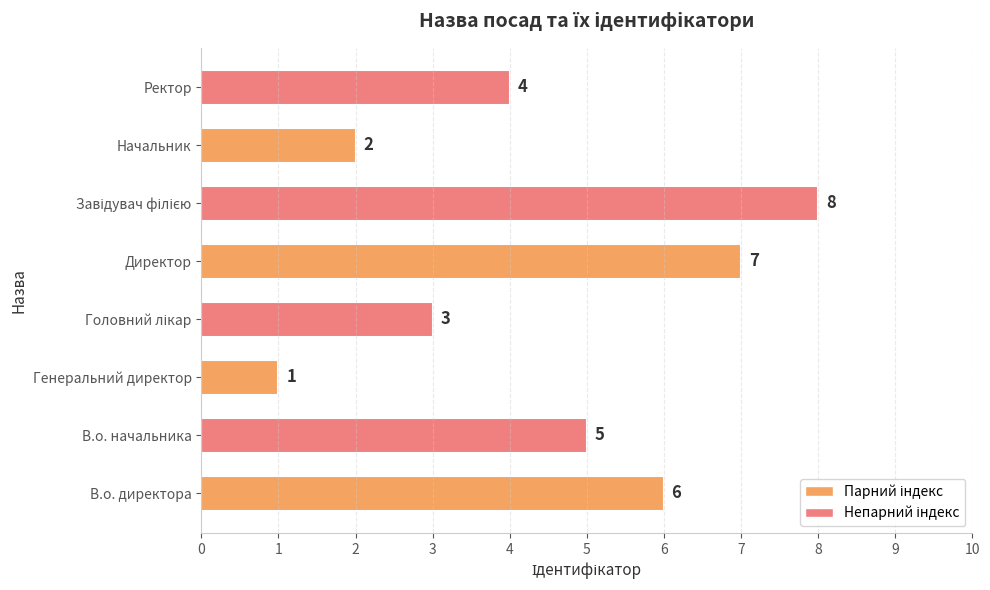

Approximately how many times larger is the value at Начальник compared to В.о. начальника?

0.4